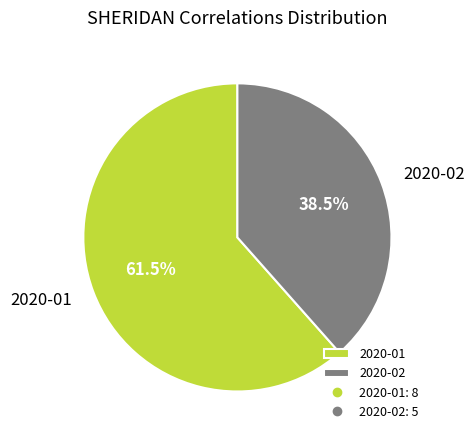

What is the total percentage of 2020-02 and 2020-01?

100.0%